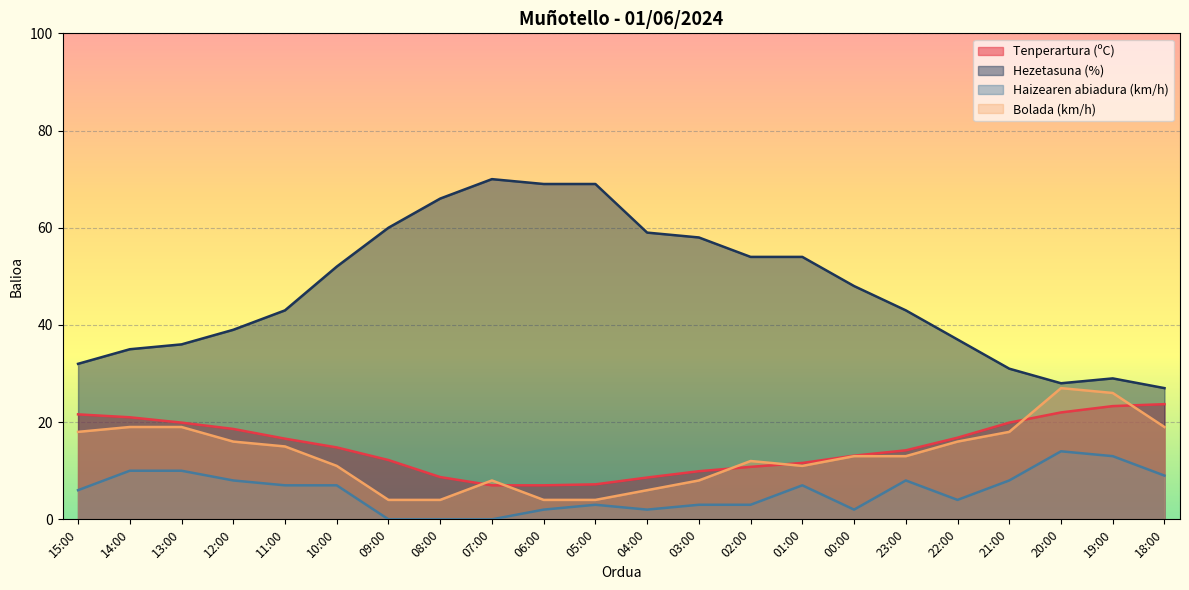

How many values in the Haizearen abiadura (km/h) series exceed 7?

8